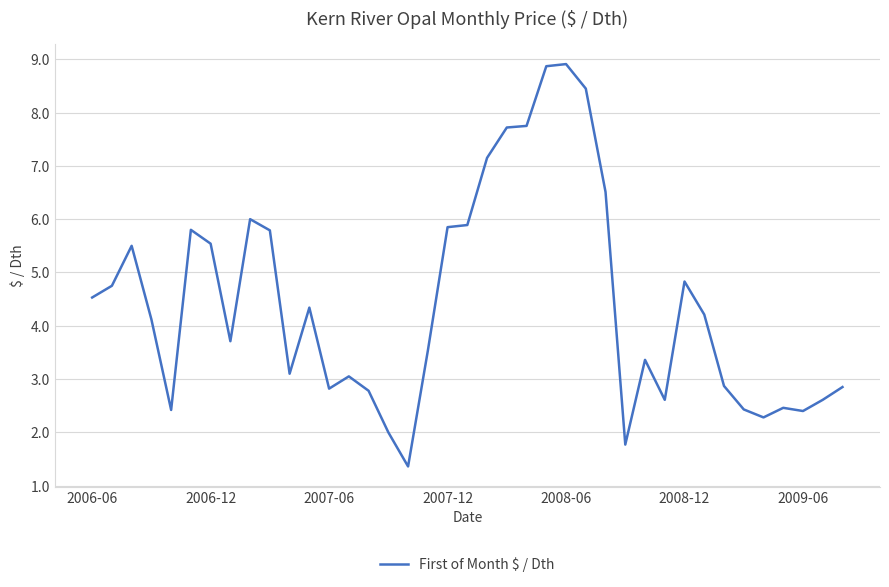

How many lines are shown in the chart?

1